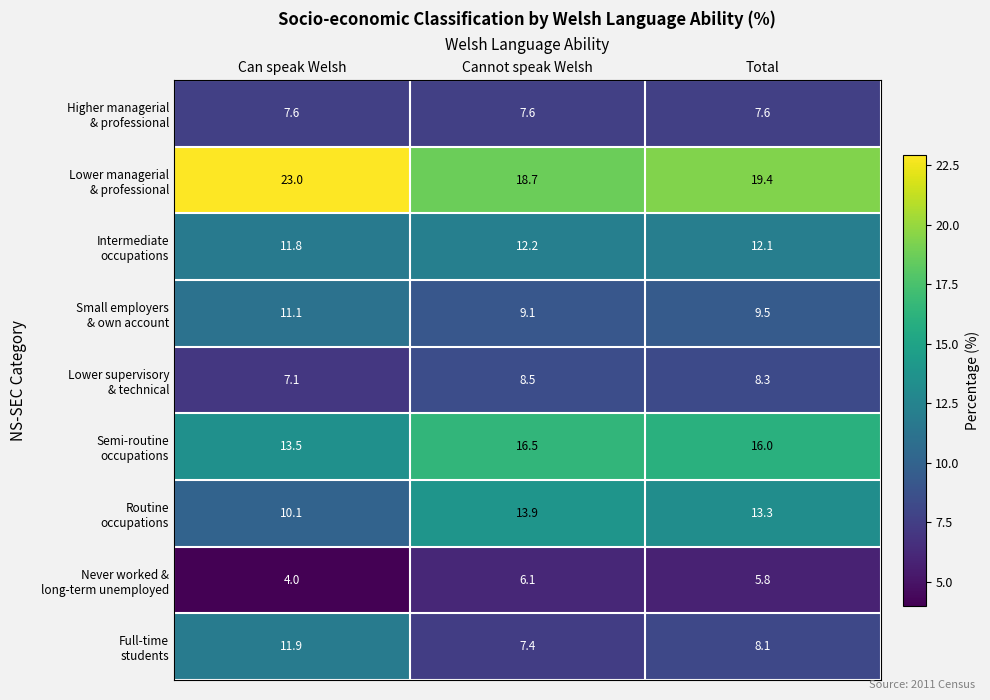

At how many categories does at least one series exceed 12?

3